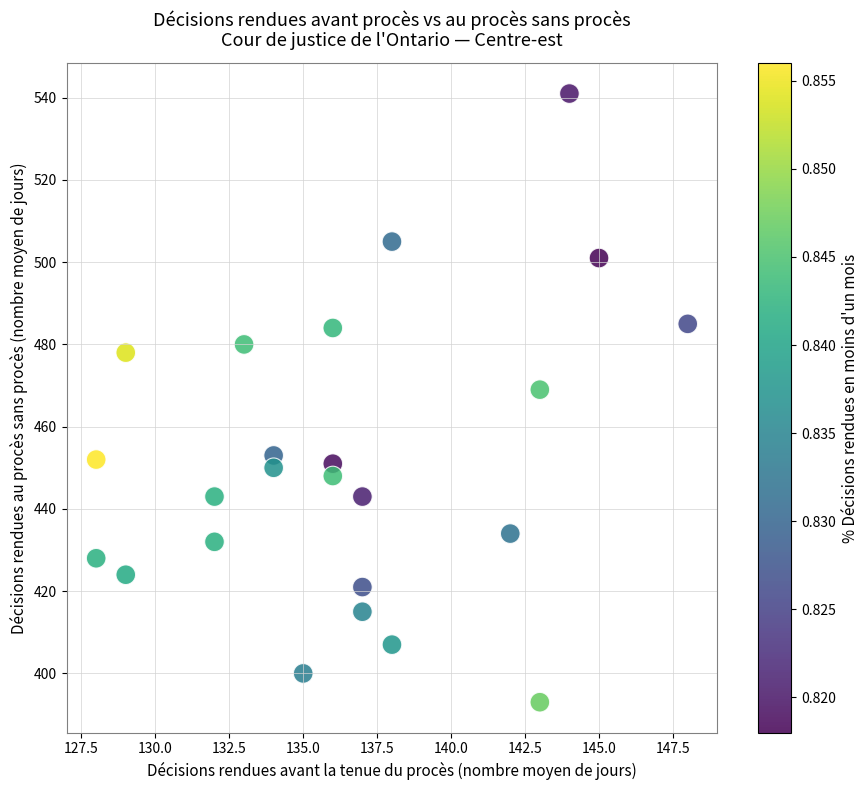

What Y value in the scatter plot is closest to 467?

469